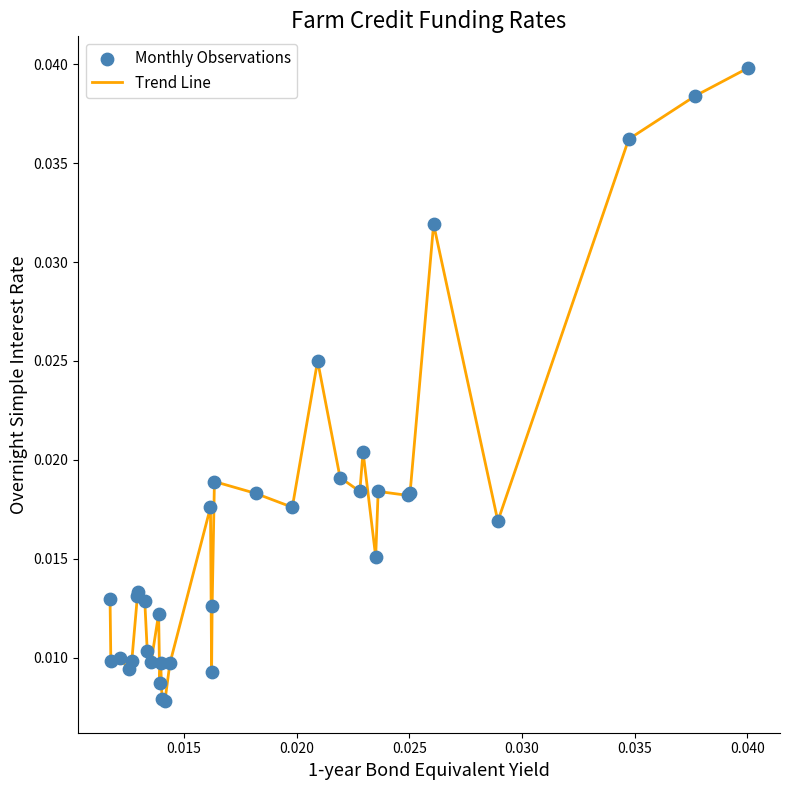

Does the chart have visible grid lines?

No